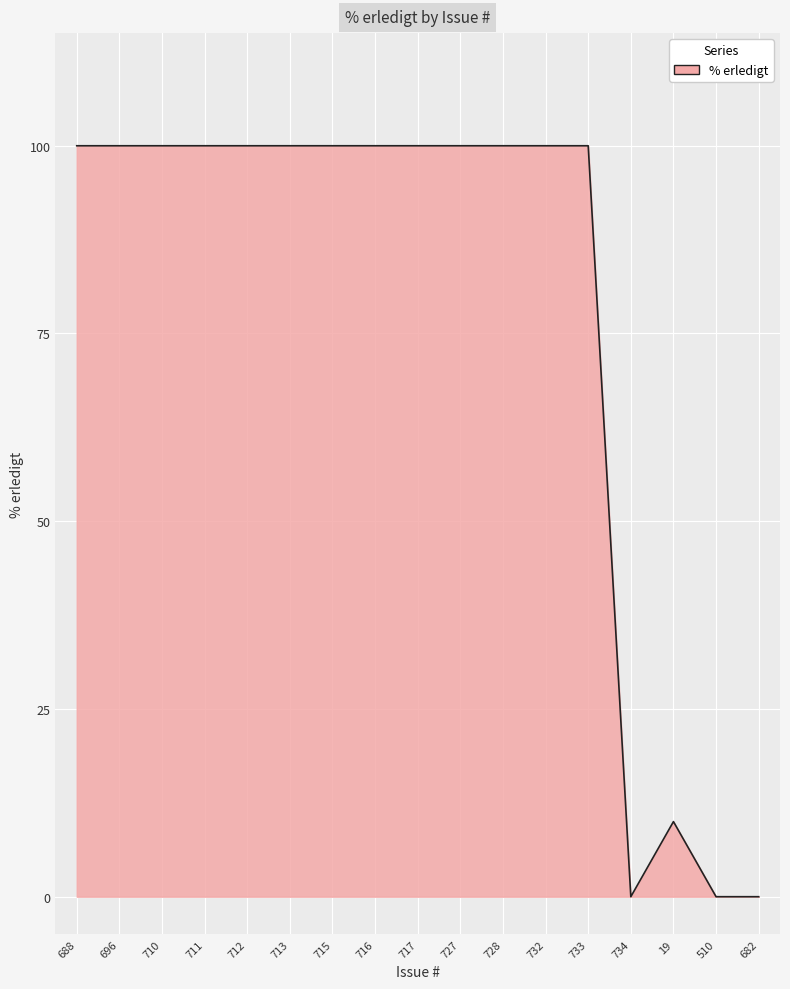

How many distinct data groups are displayed?

1